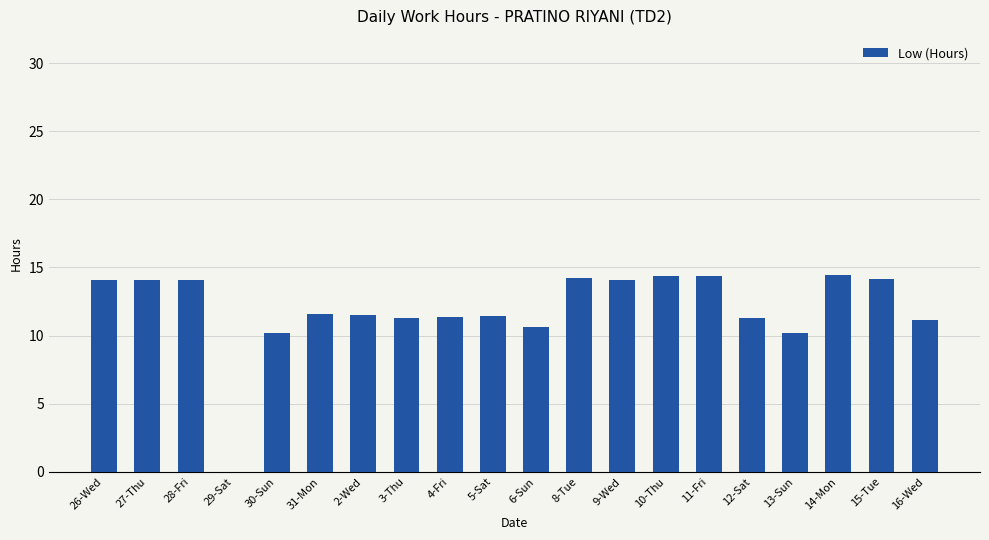

Between 14-Mon and 13-Sun, which is larger?

14-Mon